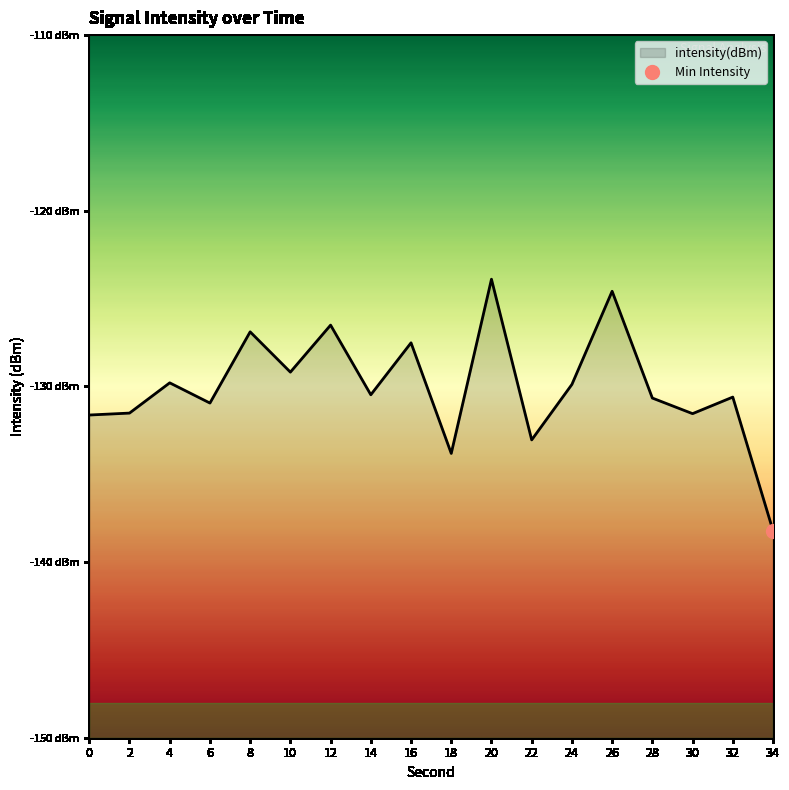

Is it true that the value at 0 is -91.6?

False